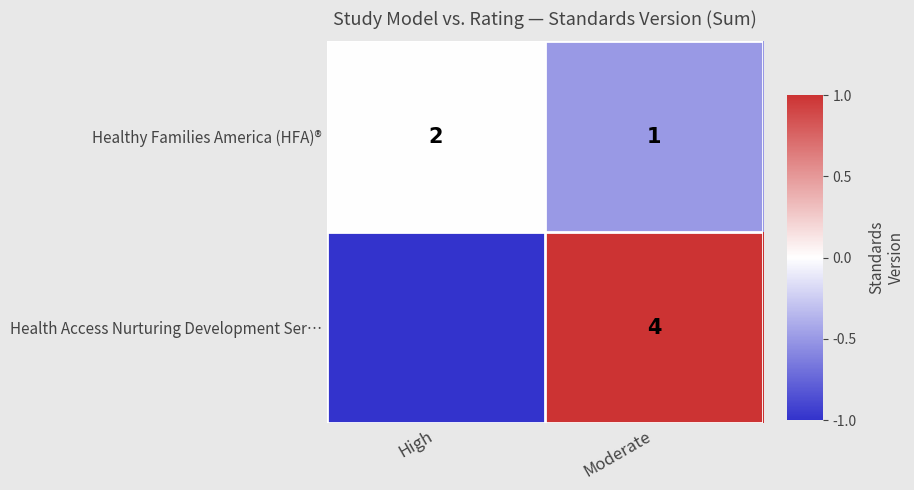

Where is Healthy Families America (HFA)® nearest to the value 1?

Moderate